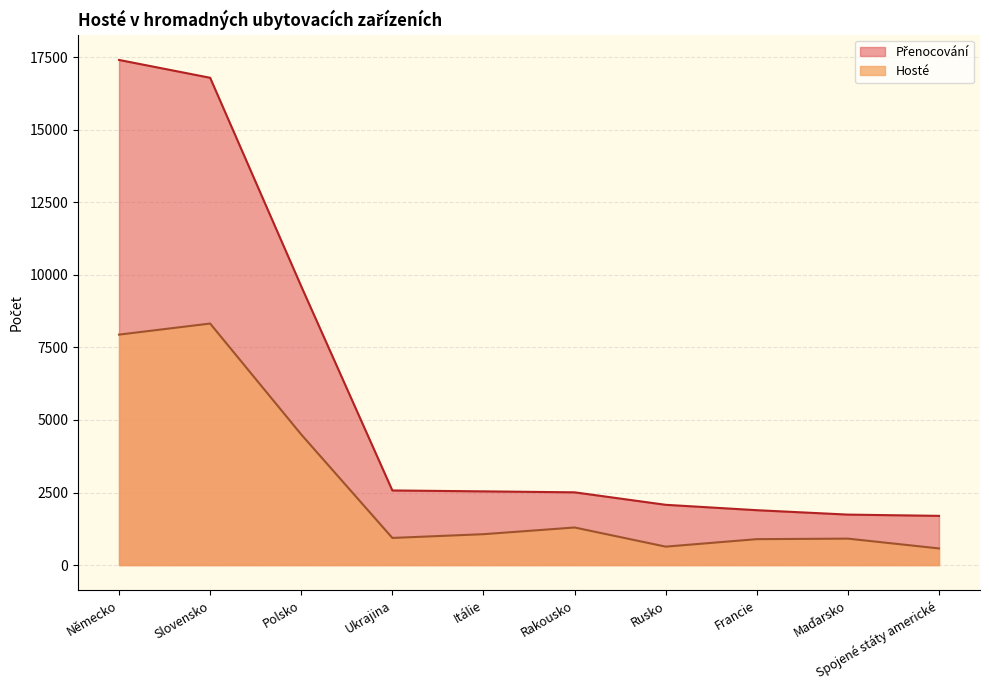

What is the difference between the maximum and minimum values in the Přenocování series?

15713